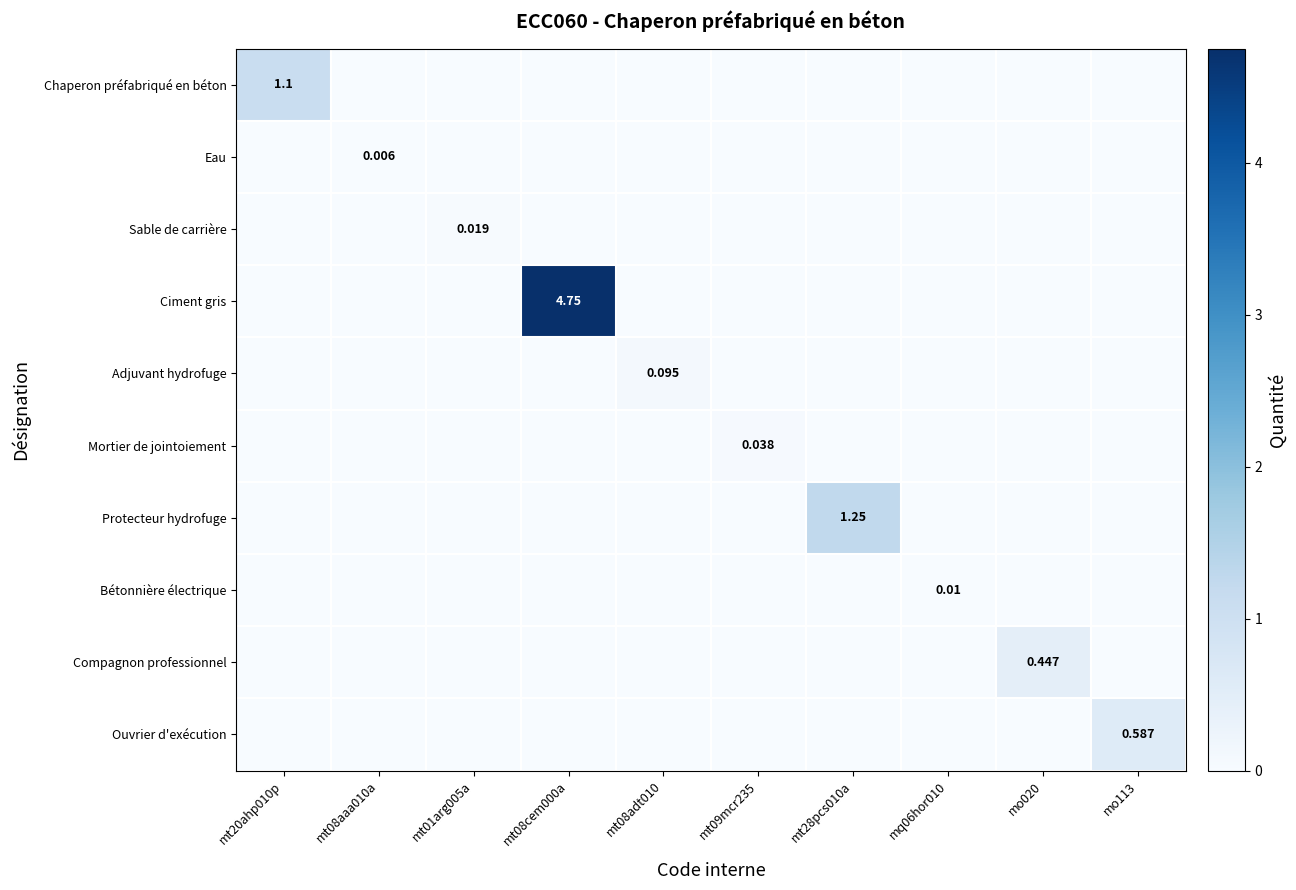

At which label does Adjuvant hydrofuge reach its minimum?

mt20ahp010p